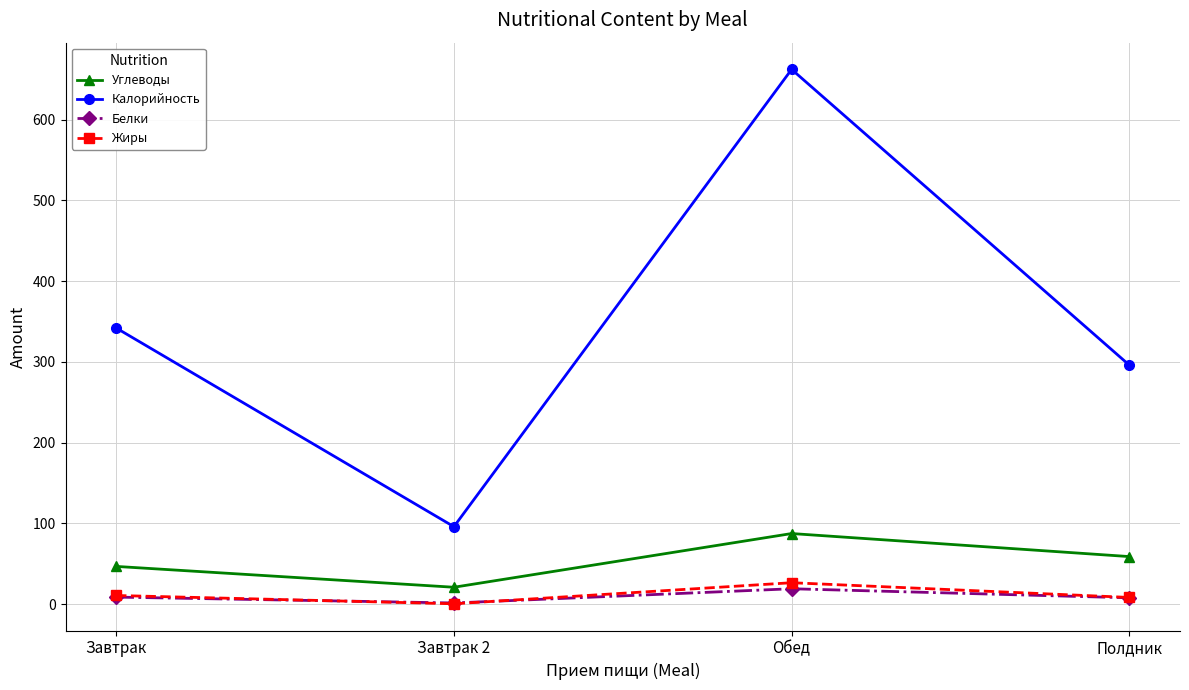

Is this an area chart (filled region under the line)?

No